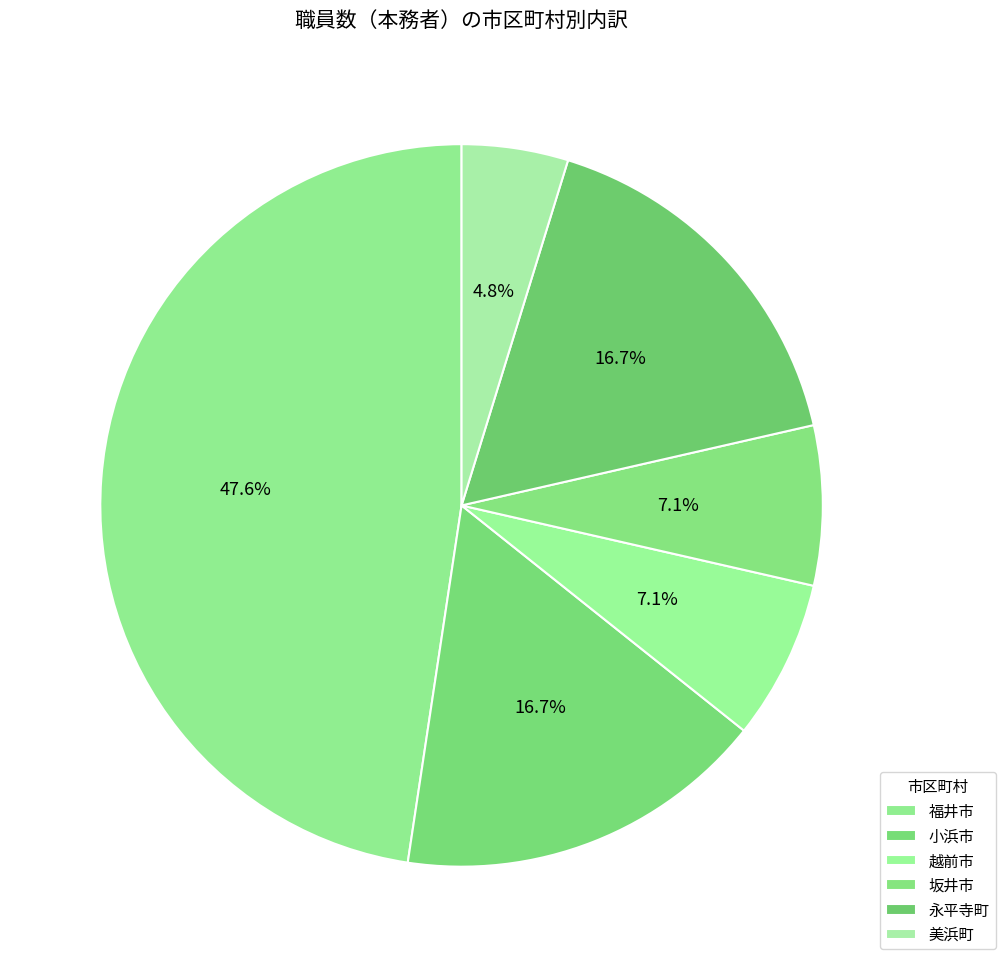

How many segments does this pie chart have?

6